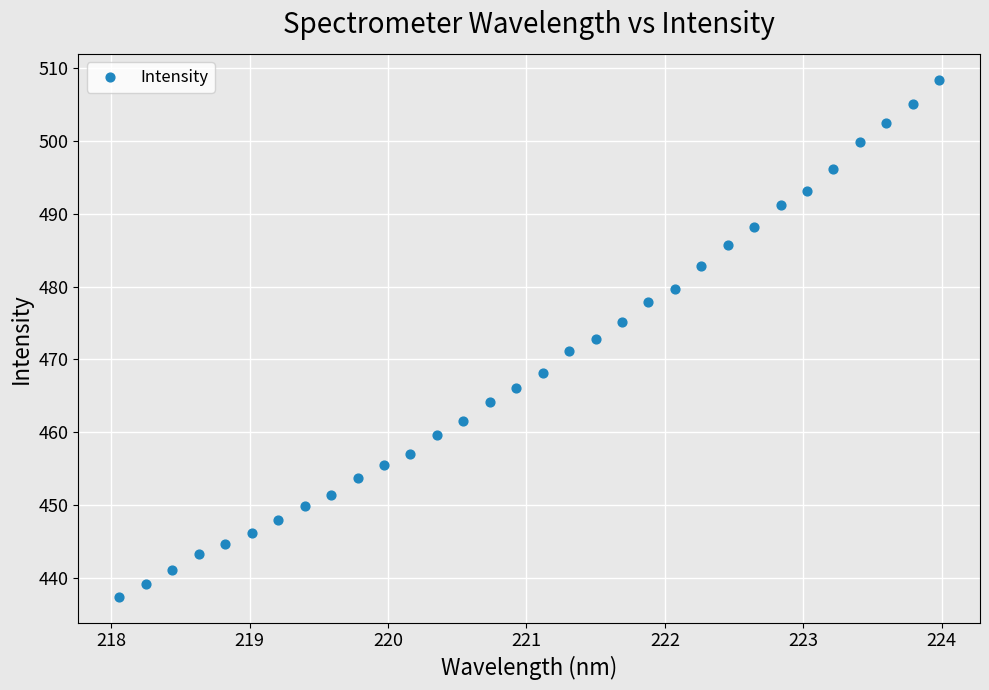

What is the range of X values (max minus min)?

5.9